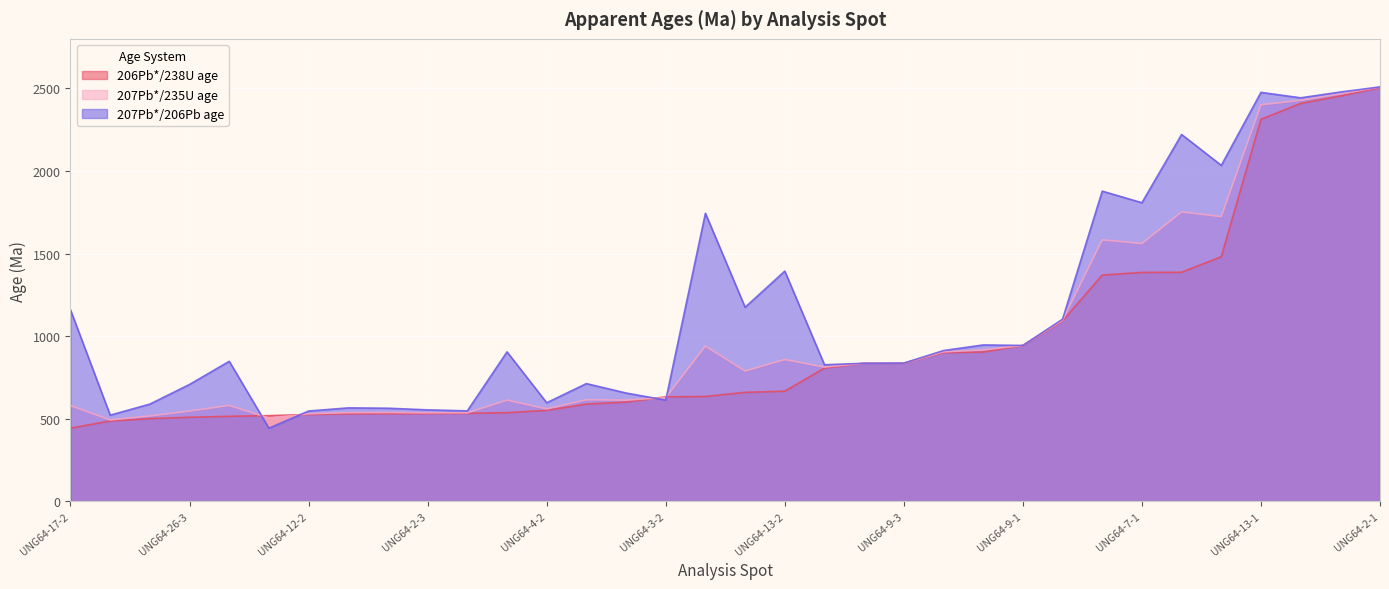

Which series has the largest total across all categories?

207Pb*/206Pb age